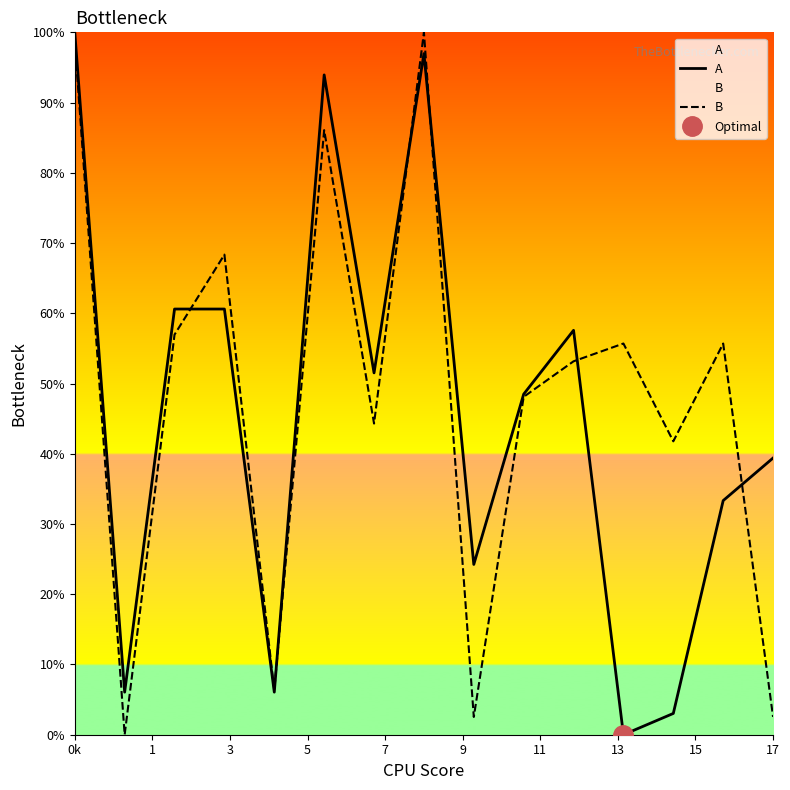

Rank the series by their average value, from lowest to highest.

A, B